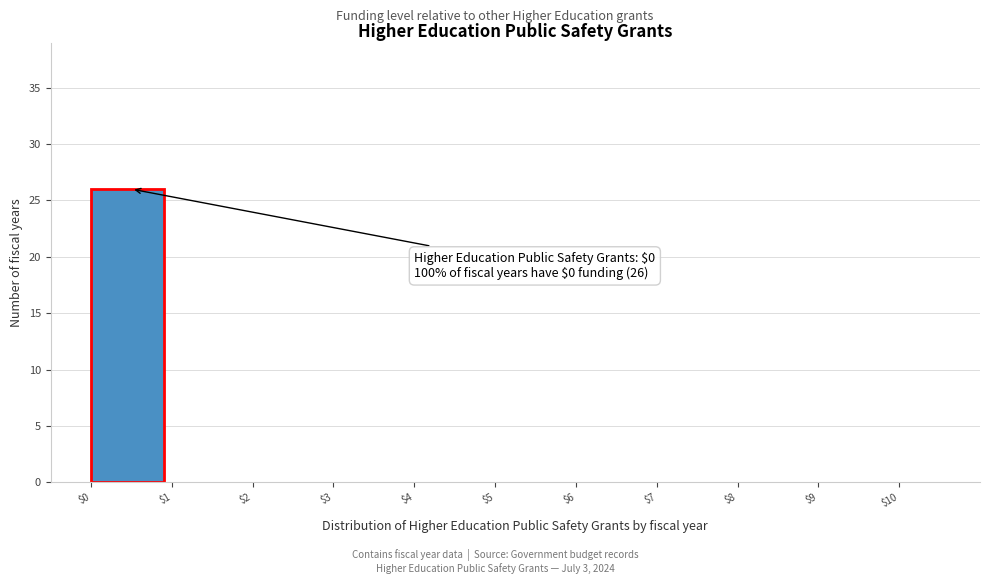

Over which range of the x-axis is the bar tallest?

$0 to $1